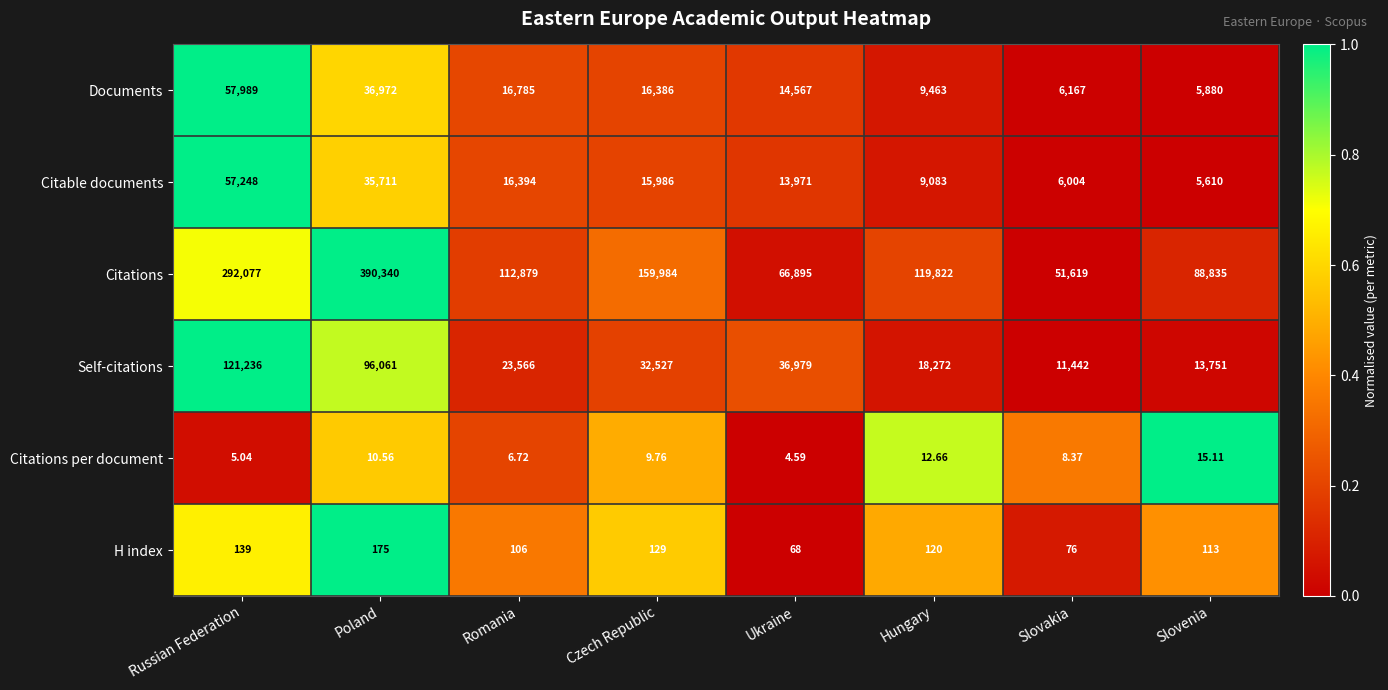

Where does the Documents series first go above 16386?

Russian Federation